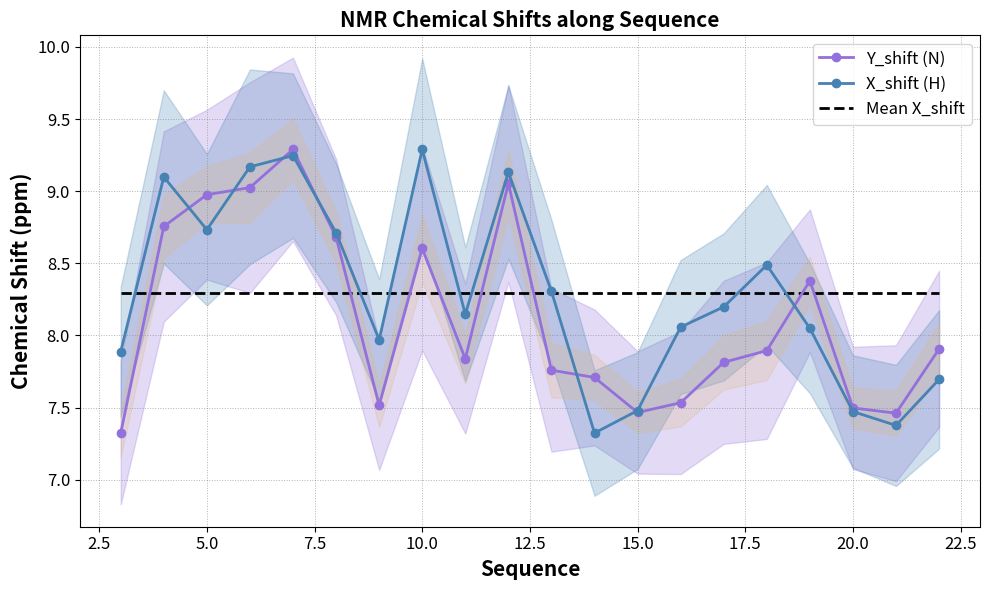

What is the minimum value for Mean X_shift?

8.3